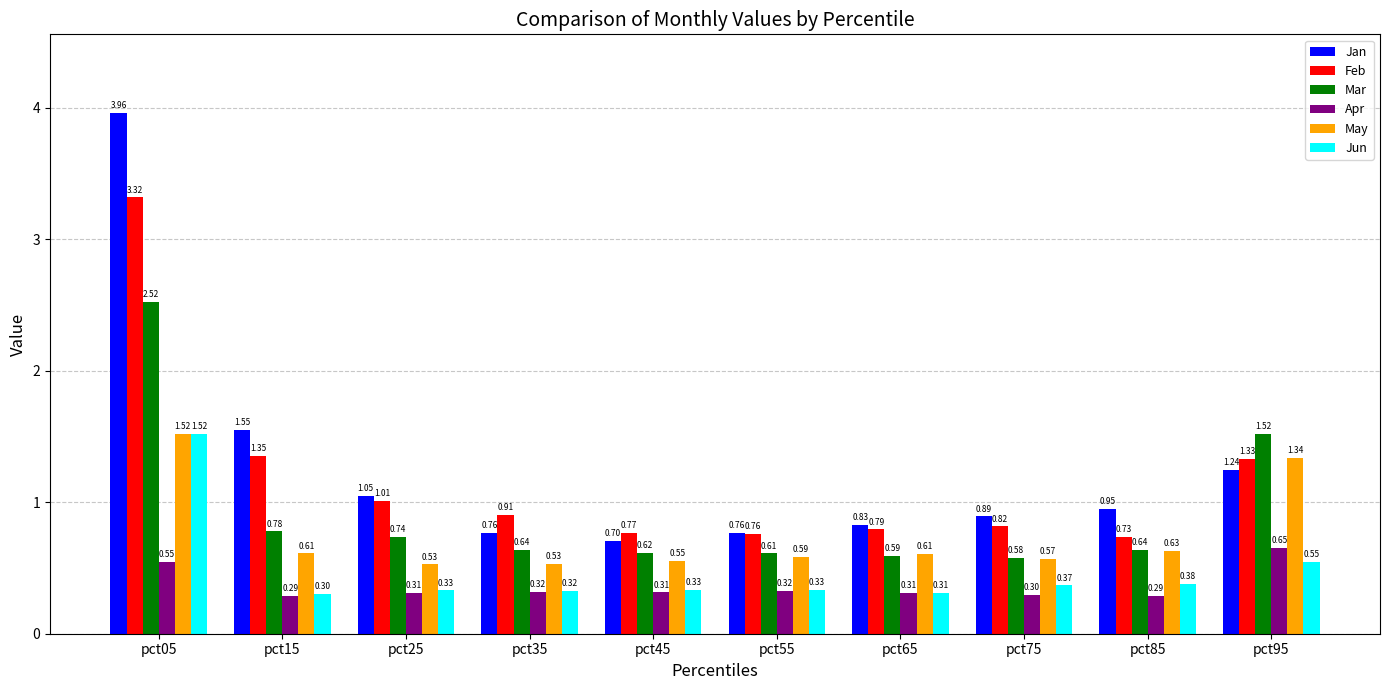

What is the average value of the May series?

0.7